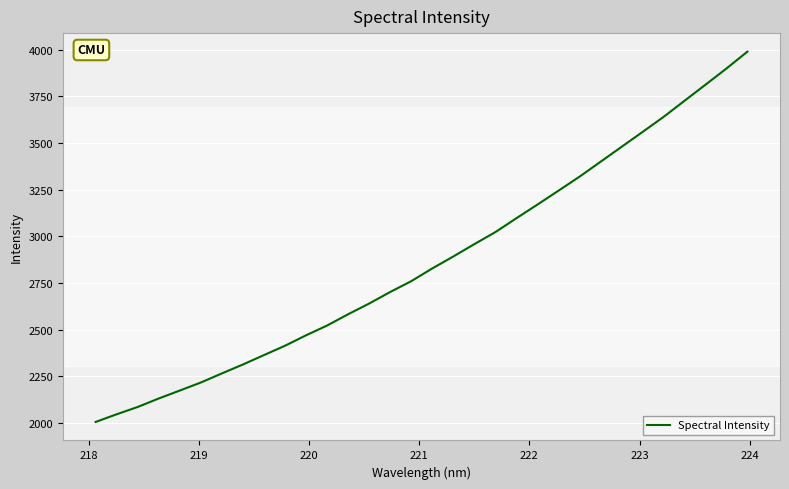

Does the chart display data point markers on the line(s)?

No